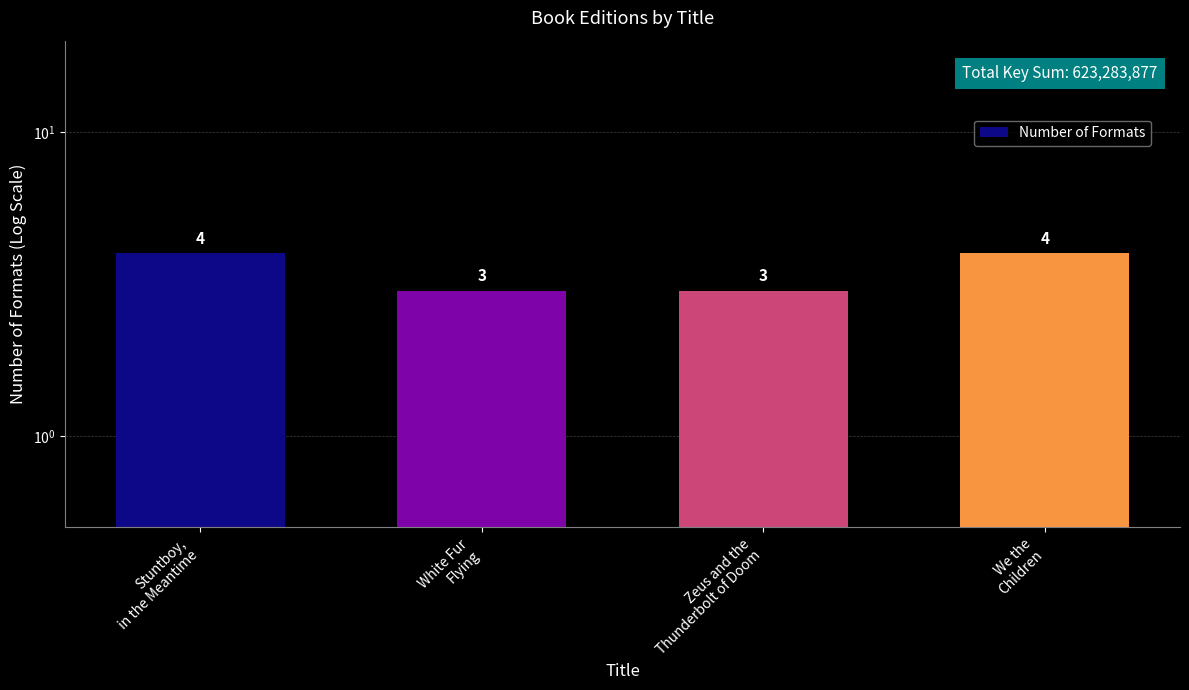

What is the greatest value displayed?

4